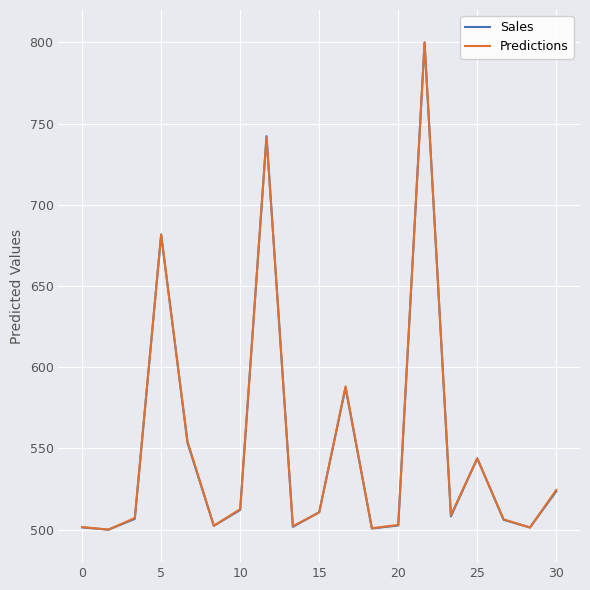

What is the maximum value for Sales?

800.0